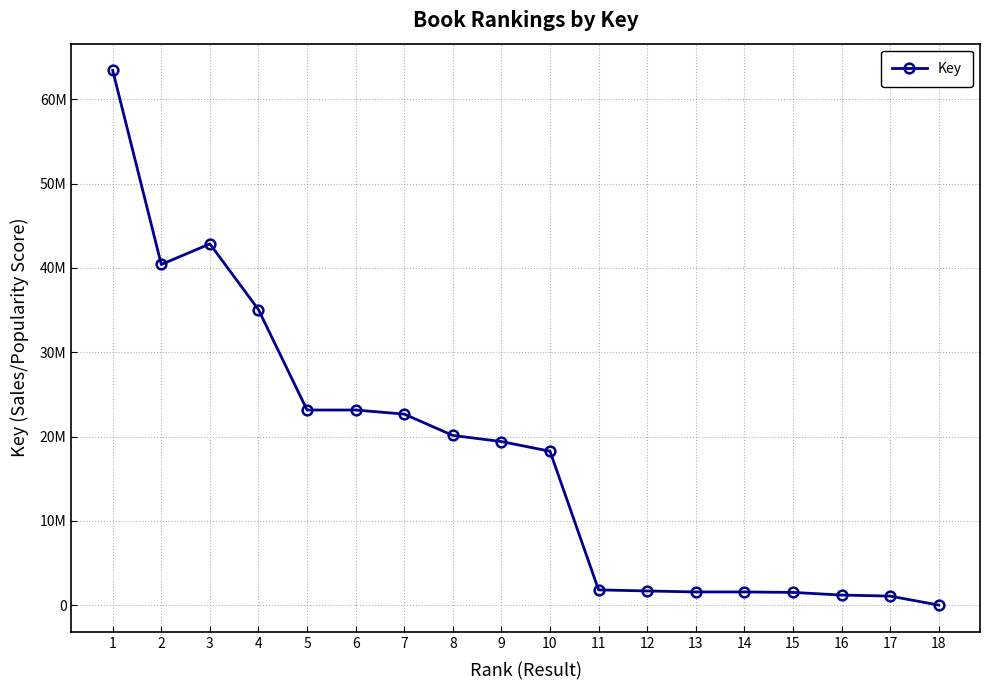

True or false: the data shows 6562 at 18.

True